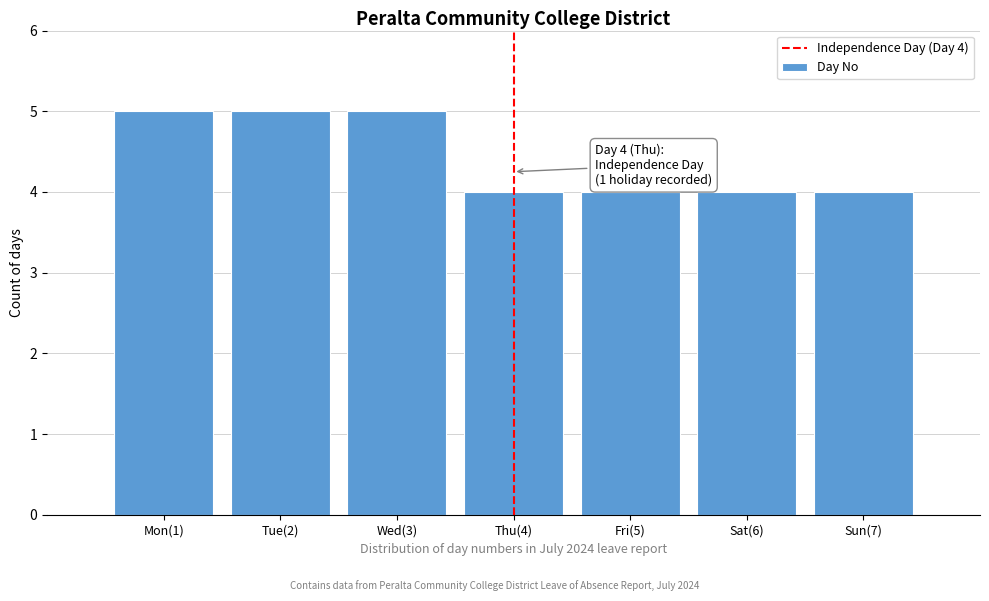

Reading left to right, transcribe all the data shown in this chart.

5	5	5	4	4	4	4